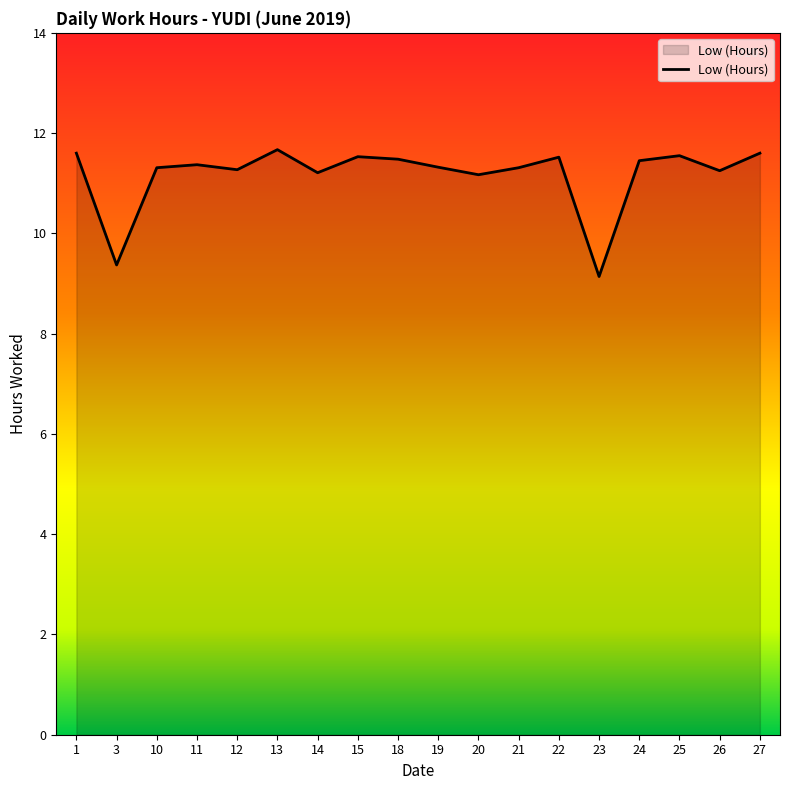

What is the difference between the second highest and second lowest values?

2.2